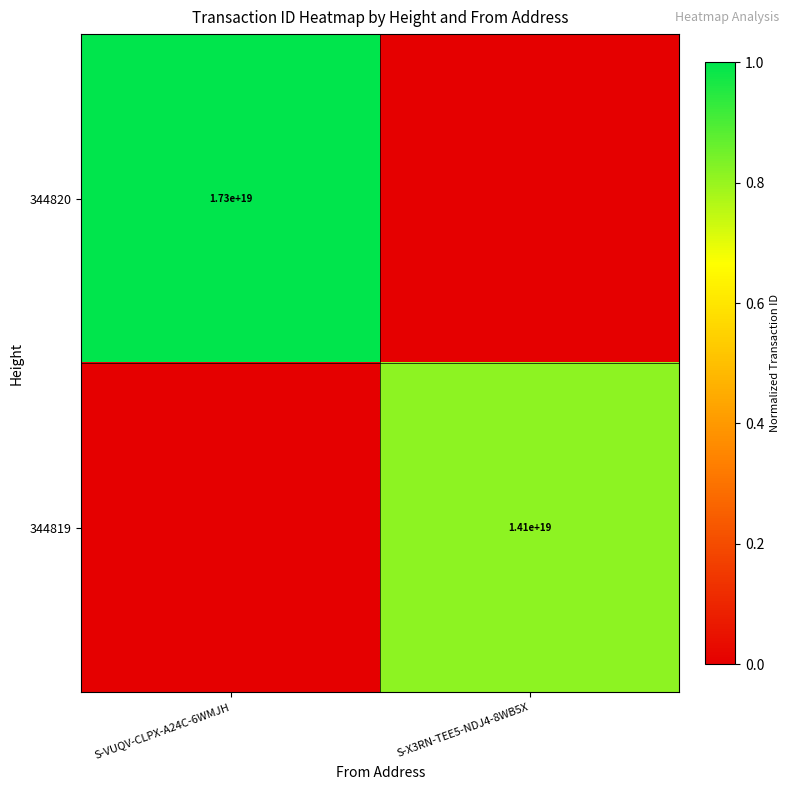

Between S-X3RN-TEE5-NDJ4-8WB5X and S-VUQV-CLPX-A24C-6WMJH, which is larger?

S-VUQV-CLPX-A24C-6WMJH